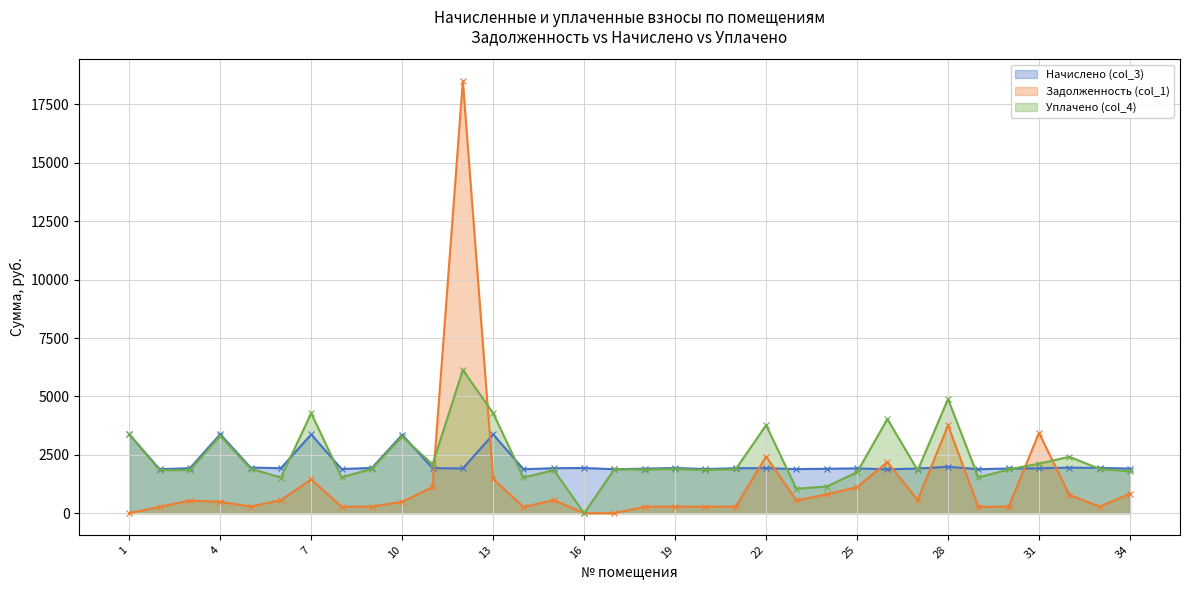

What is the difference between the second highest and minimum values in the Задолженность (col_1) series?

3759.2